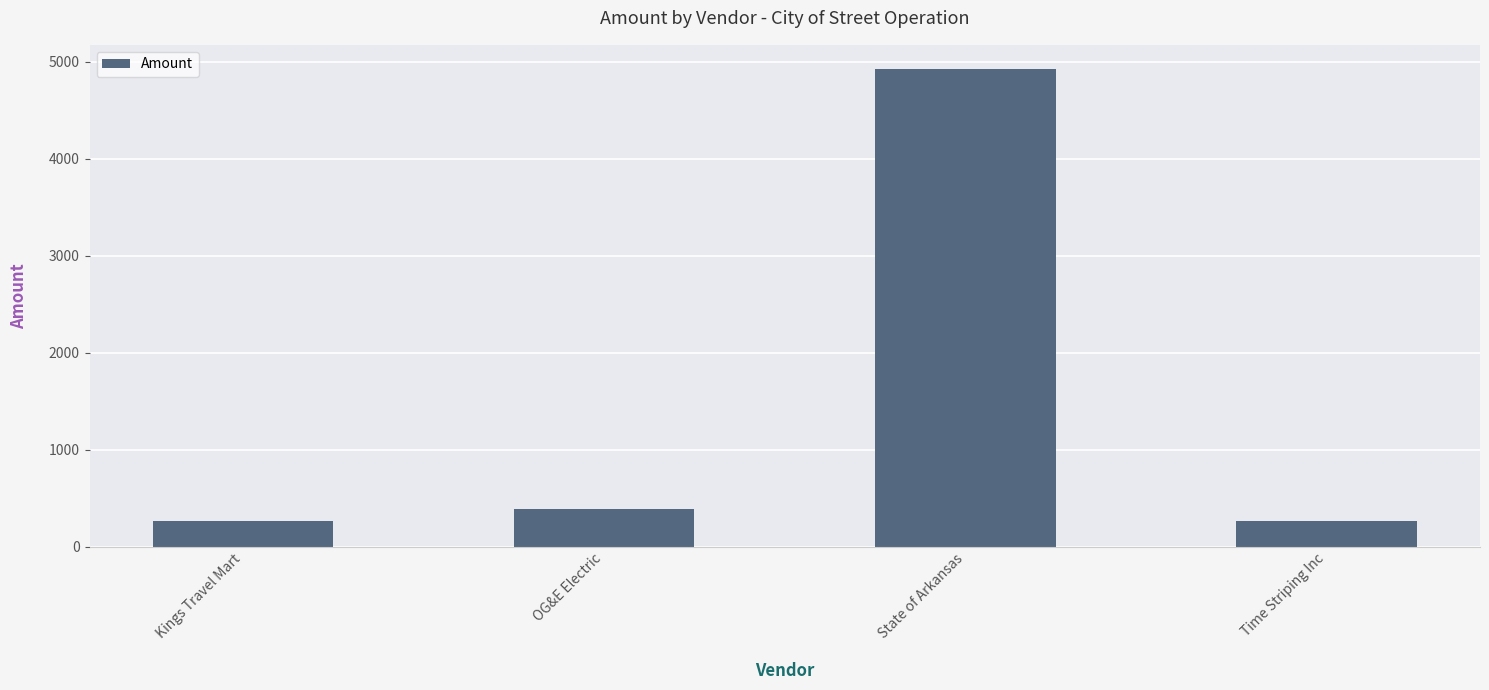

What is the minimum value shown in the chart?

267.4